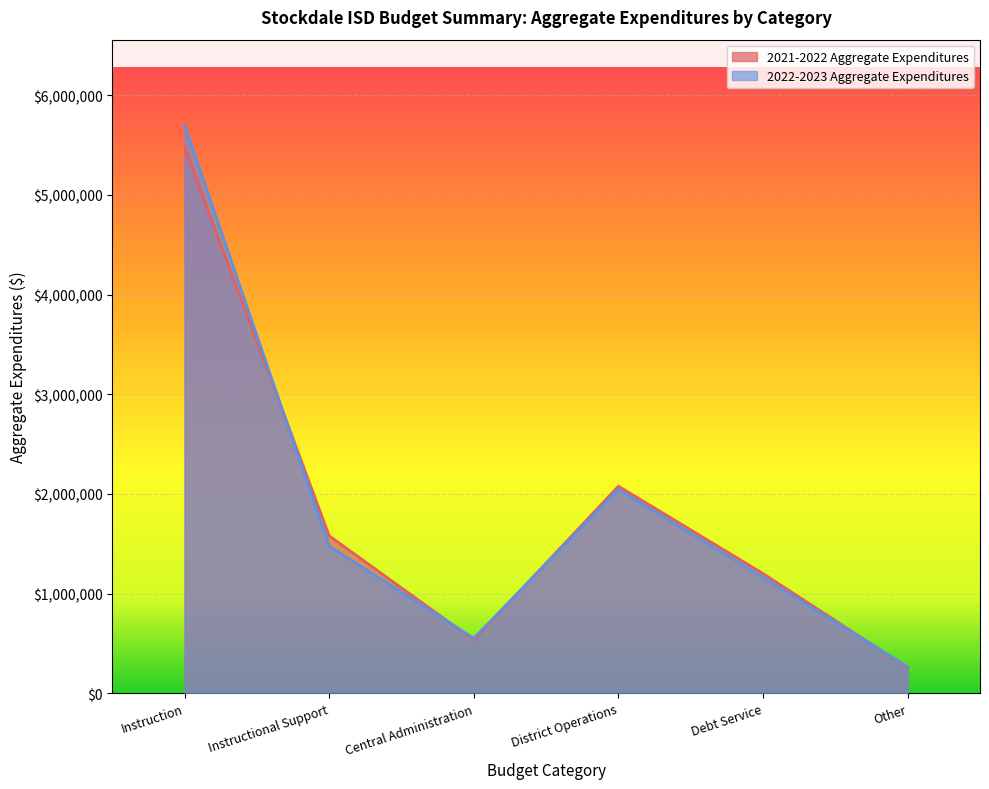

At which category does 2021-2022 Aggregate Expenditures reach its first local valley?

Central Administration